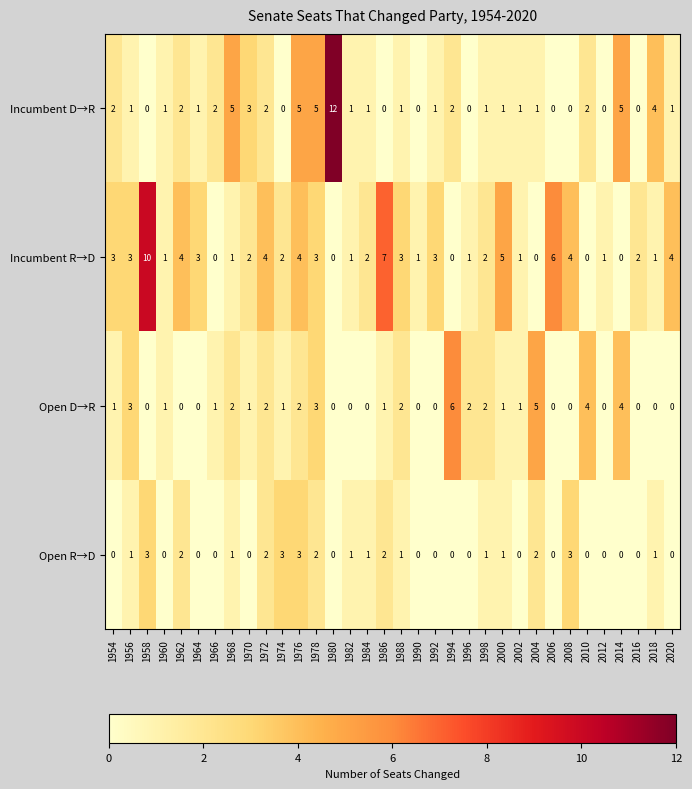

How many Open D→R values are between 0 and 2?

28